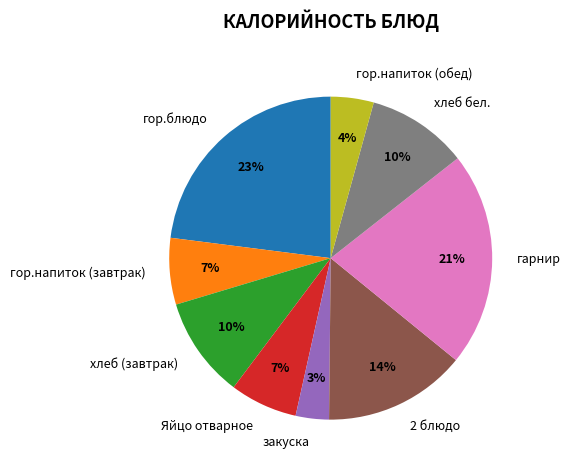

The 2 блюдо slice represents 2% of the pie. True or false?

False